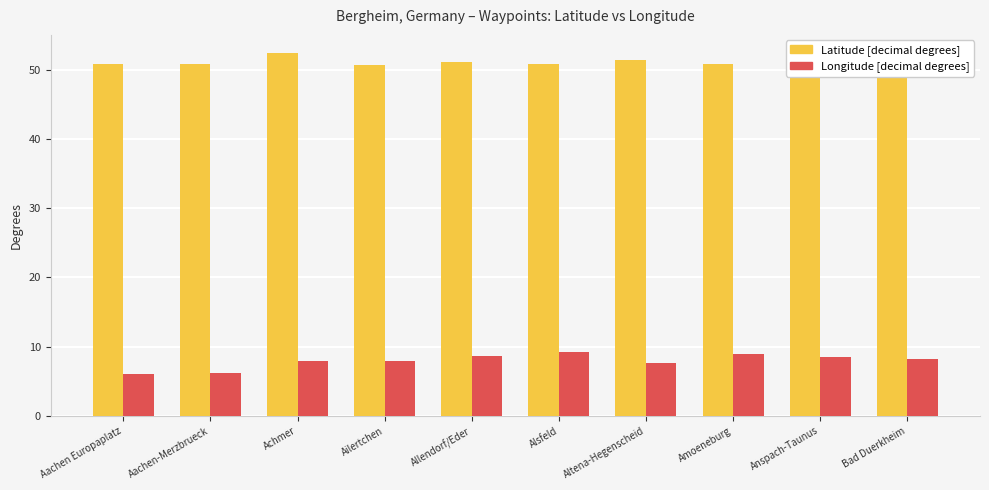

Reading left to right, extract all data points from this chart.

Latitude [decimal degrees]: Aachen Europaplatz=50.8	Aachen-Merzbrueck=50.8	Achmer=52.4	Ailertchen=50.6	Allendorf/Eder=51.0	Alsfeld=50.8	Altena-Hegenscheid=51.3	Amoeneburg=50.8	Anspach-Taunus=50.3	Bad Duerkheim=49.5
Longitude [decimal degrees]: Aachen Europaplatz=6.1	Aachen-Merzbrueck=6.2	Achmer=7.9	Ailertchen=7.9	Allendorf/Eder=8.7	Alsfeld=9.2	Altena-Hegenscheid=7.7	Amoeneburg=8.9	Anspach-Taunus=8.5	Bad Duerkheim=8.2